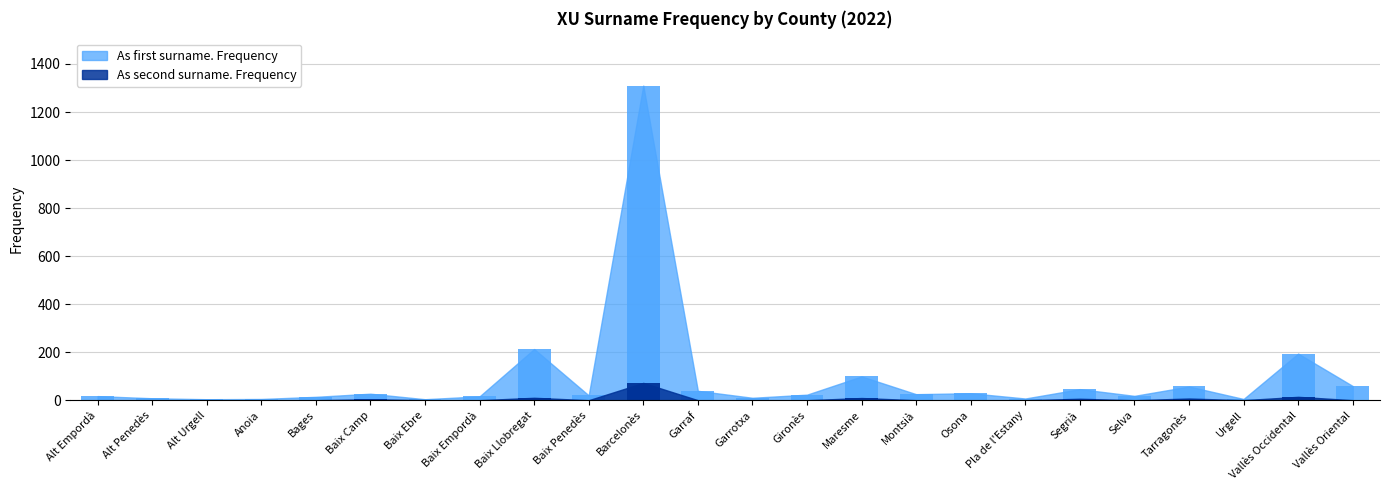

How many categories are shown in the chart?

24